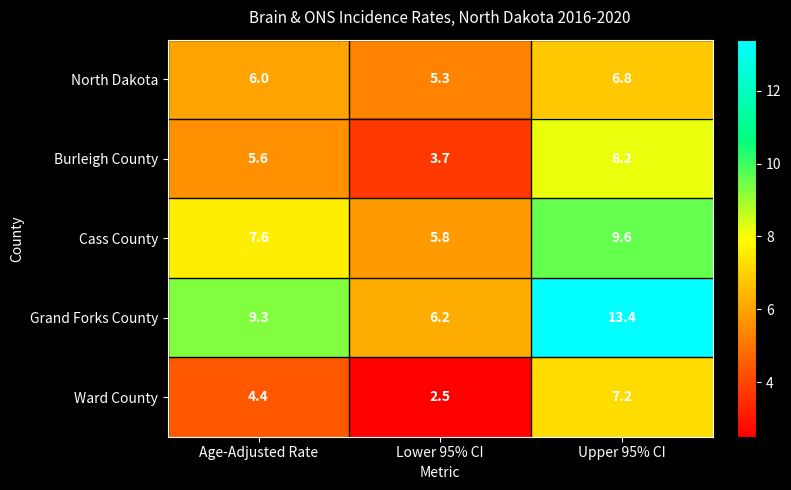

The Ward County series shows 2.5 at Lower 95% CI. True or false?

True